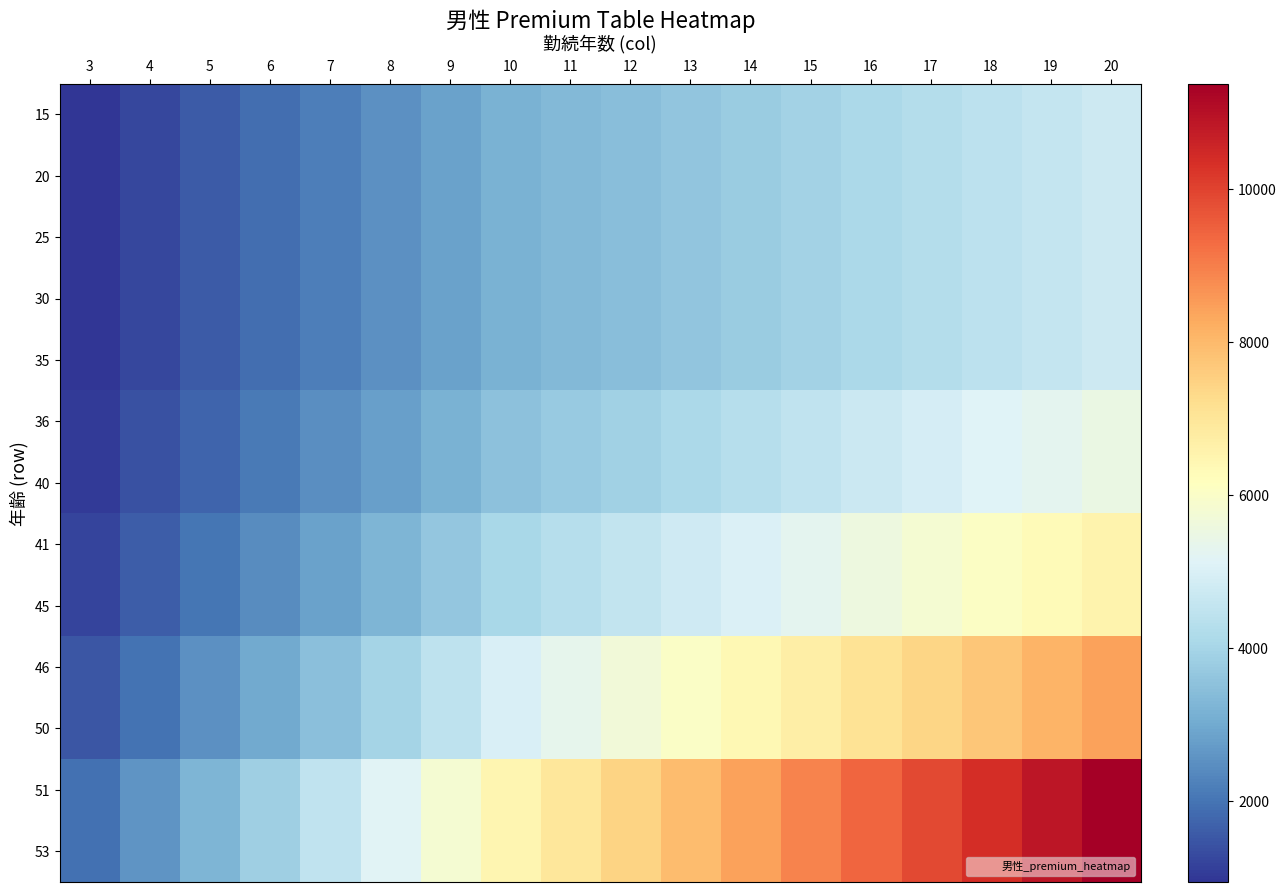

At which category is the sum across all series the highest?

20